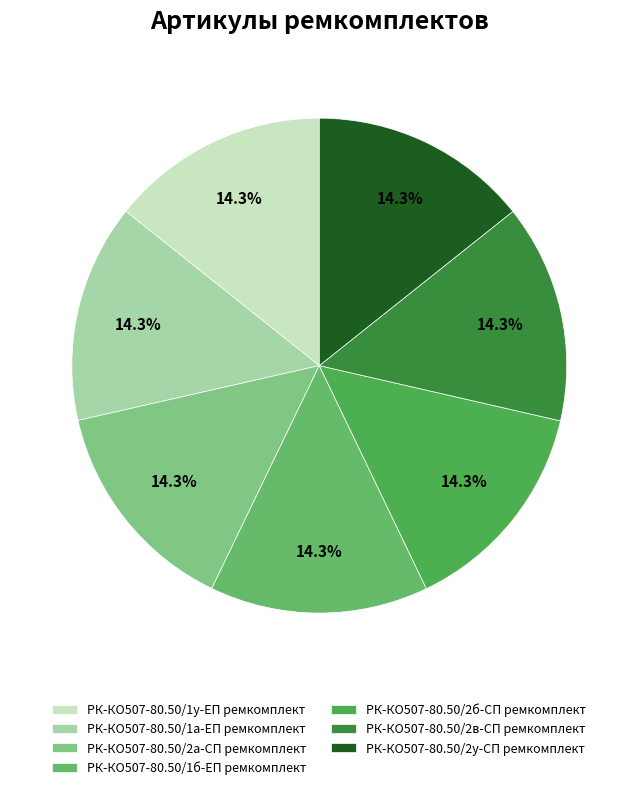

What percentage is the РК-КО507-80.50/1б-ЕП ремкомплект slice, to the nearest percent?

14%